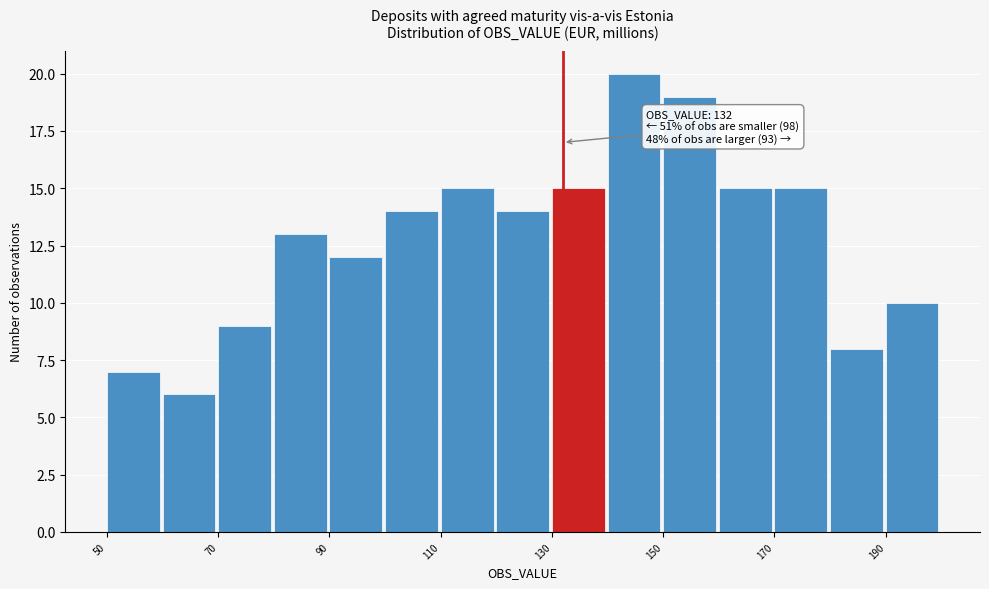

Which range on the x-axis has the tallest bar?

140 to 150